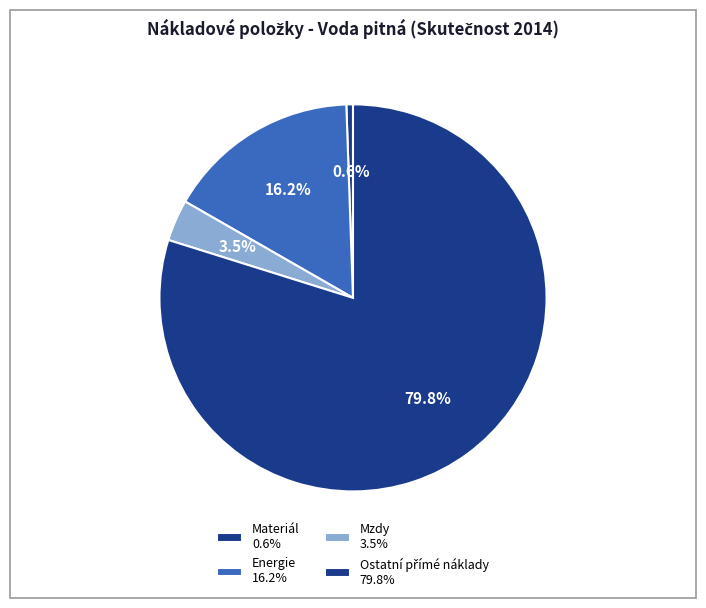

How many slices are in this pie chart?

4